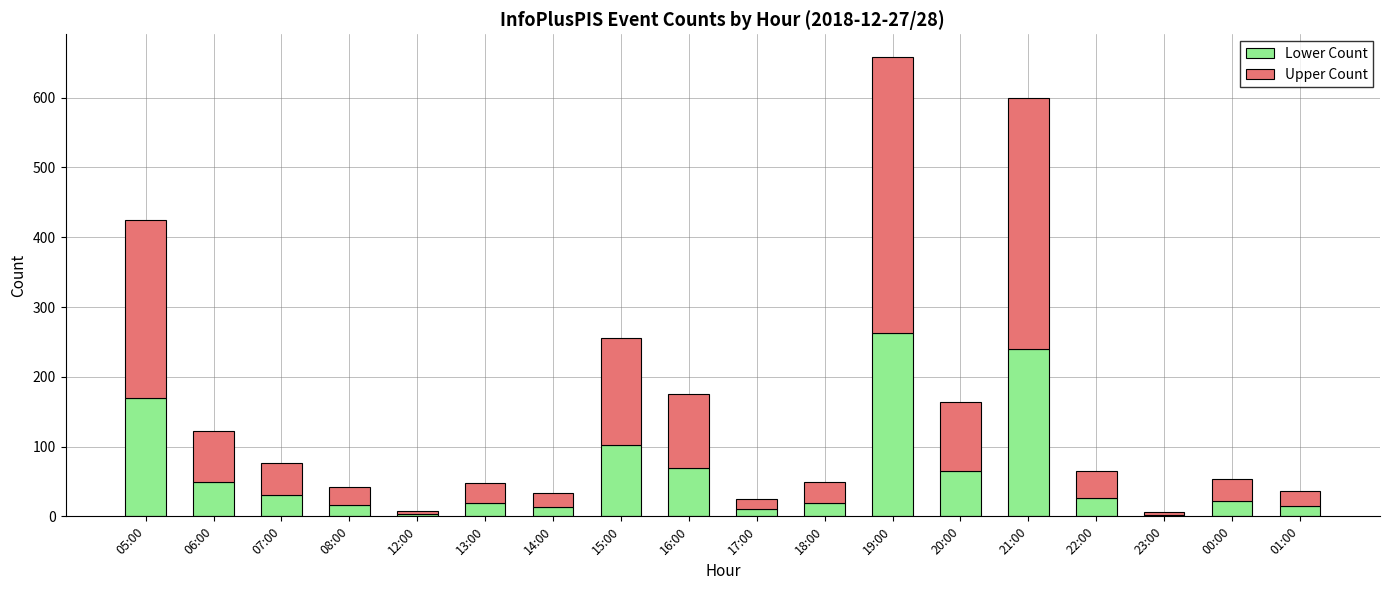

What is the maximum value for Lower Count?

263.2